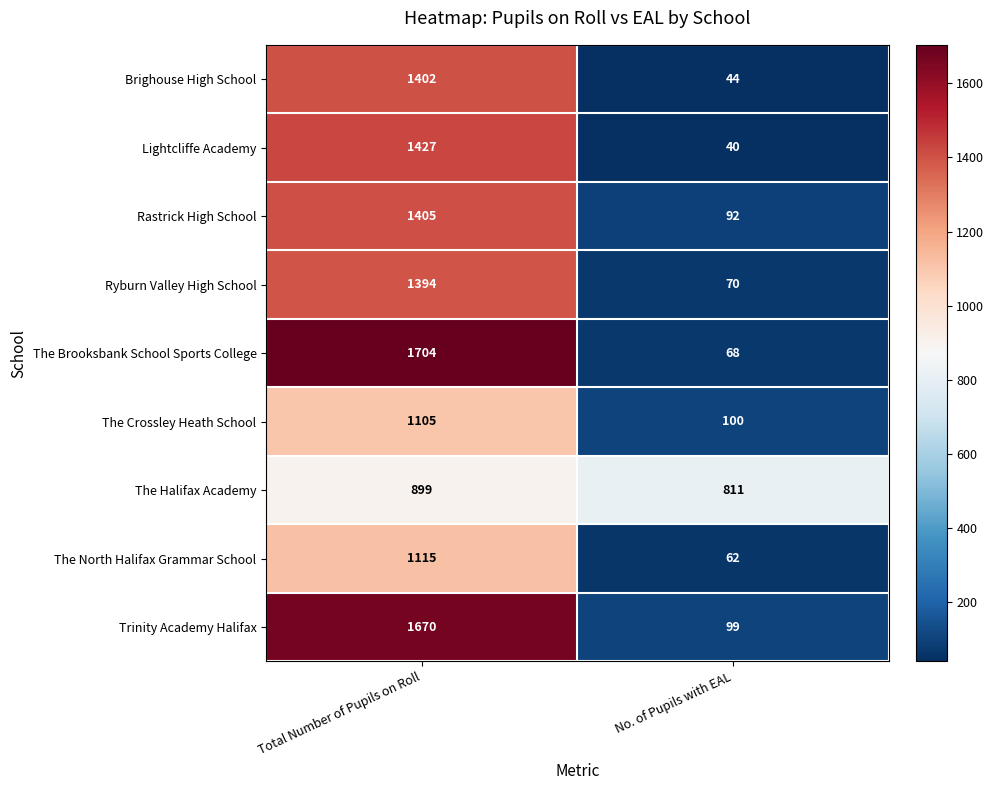

Which series has the largest total across all categories?

The Brooksbank School Sports College